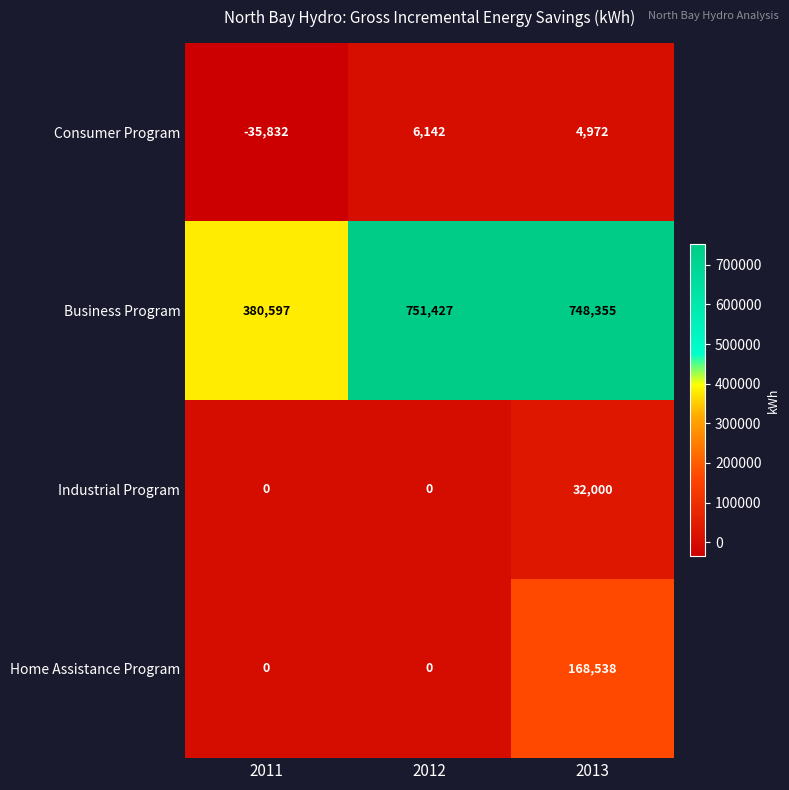

How many data points in Home Assistance Program are above 0?

1